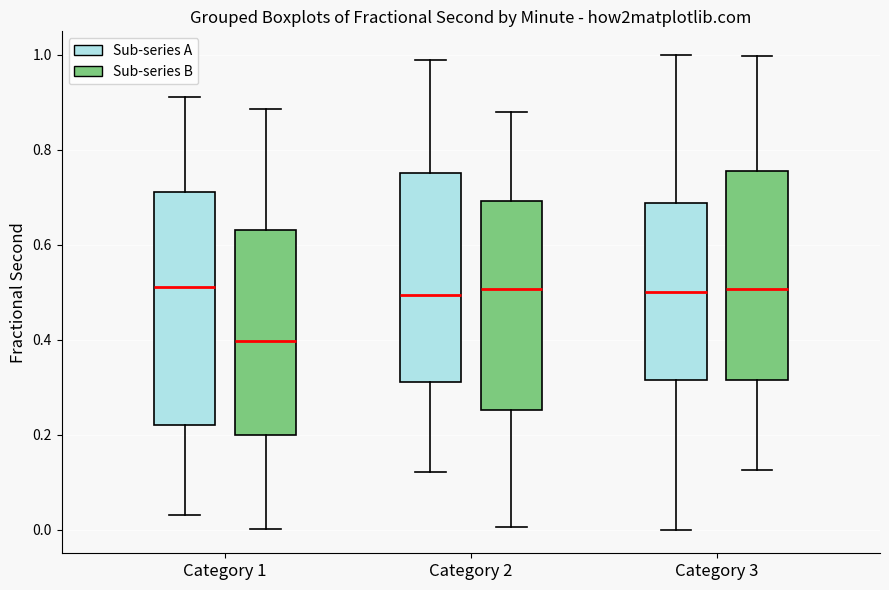

Reading left to right, read every box against the y-axis: the position of its median line, the range the box covers, and the ends of its whiskers. The values are not printed on the chart, so give them approximately, as read against the axis.

Category 1 (Sub-series A): median 0.52, box 0.22 to 0.72, whiskers 0.04 to 0.92
Category 1 (Sub-series B): median 0.40, box 0.20 to 0.64, whiskers 0.00 to 0.88
Category 2 (Sub-series A): median 0.50, box 0.32 to 0.76, whiskers 0.12 to 0.98
Category 2 (Sub-series B): median 0.50, box 0.26 to 0.70, whiskers 0.00 to 0.88
Category 3 (Sub-series A): median 0.50, box 0.32 to 0.68, whiskers 0.00 to 1.00
Category 3 (Sub-series B): median 0.50, box 0.32 to 0.76, whiskers 0.12 to 1.00